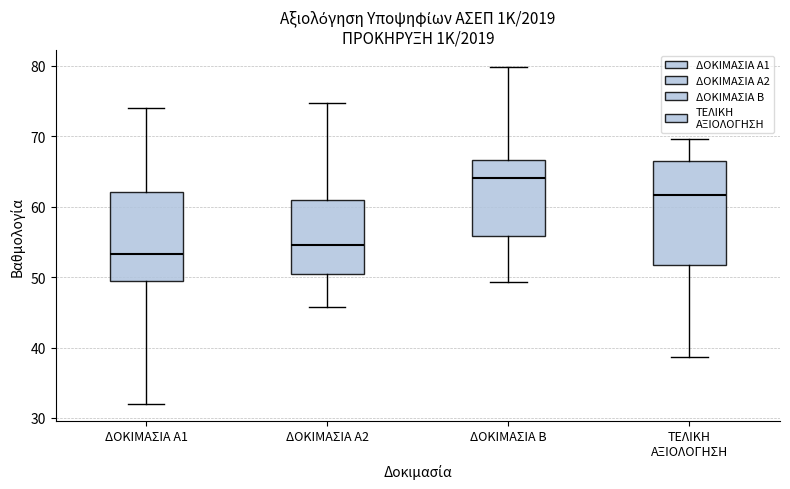

Where is the upper edge of the box for ΔΟΚΙΜΑΣΙΑ Α1 on the y-axis? The values are not printed on the chart, so give them approximately, as read against the axis.

62